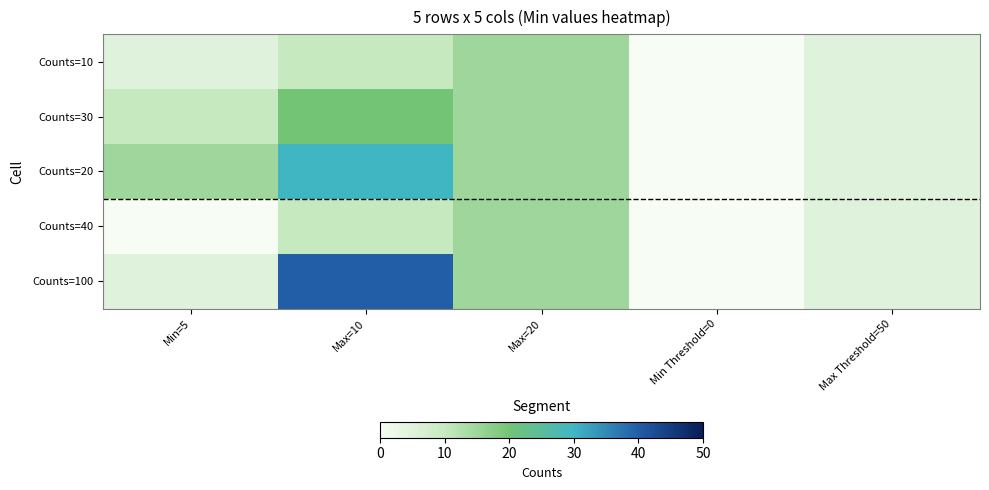

Rank the series by their maximum value, from lowest to highest.

Counts=10, Counts=40, Counts=30, Counts=20, Counts=100